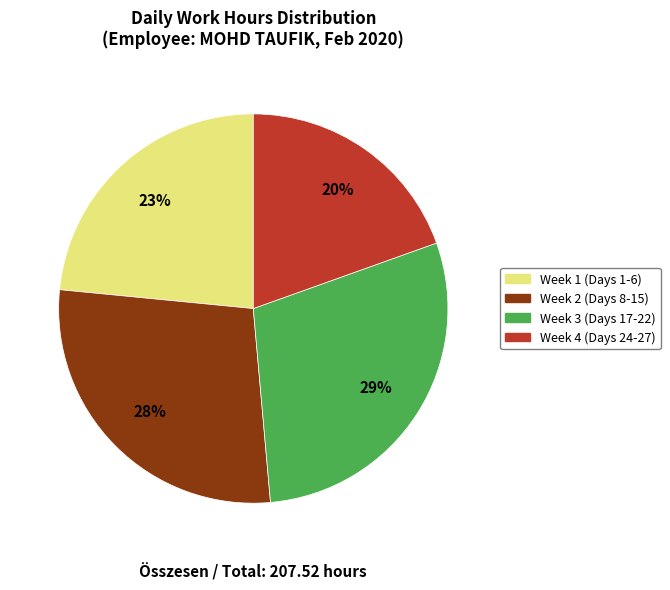

What is the largest slice in the pie chart?

Week 3 (Days 17-22)